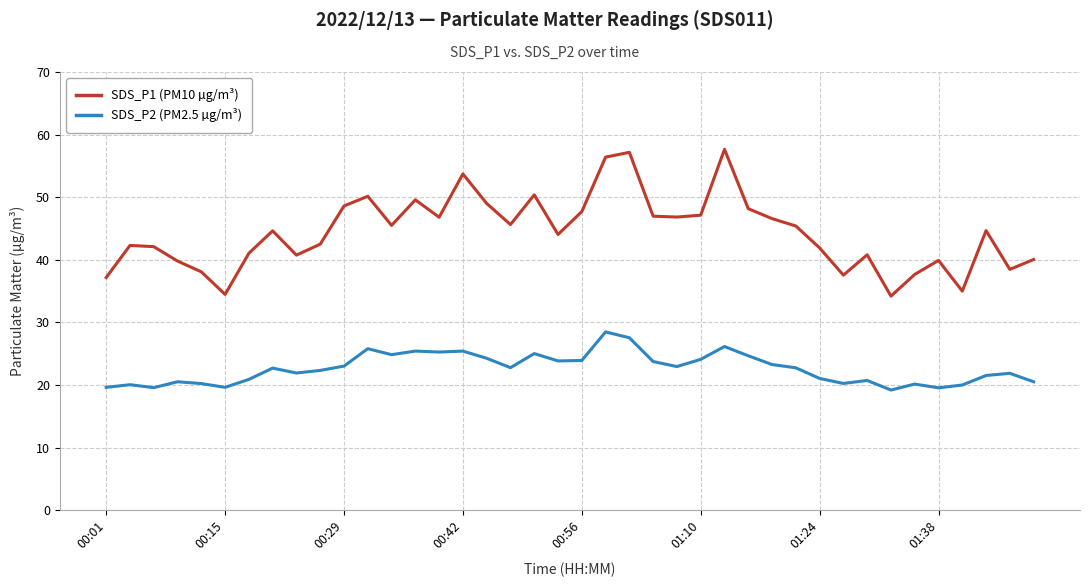

List the series in order of their peak value, lowest first.

SDS_P2 (PM2.5 µg/m³), SDS_P1 (PM10 µg/m³)